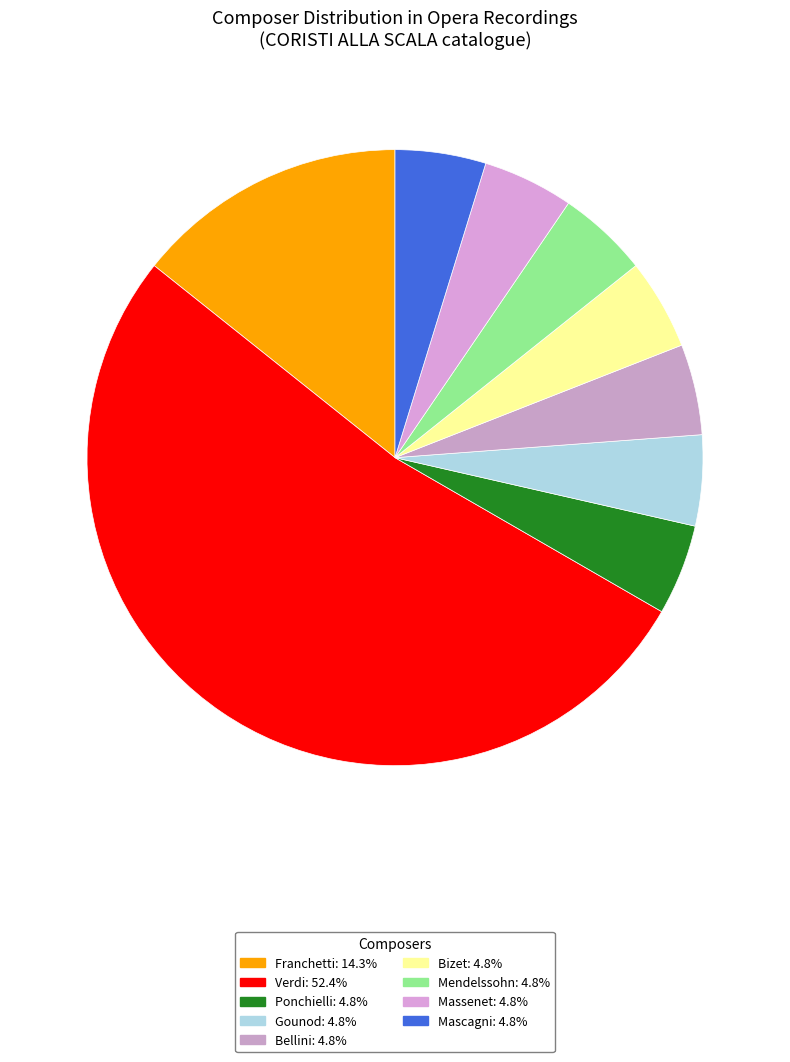

Count the number of slices in the pie.

9